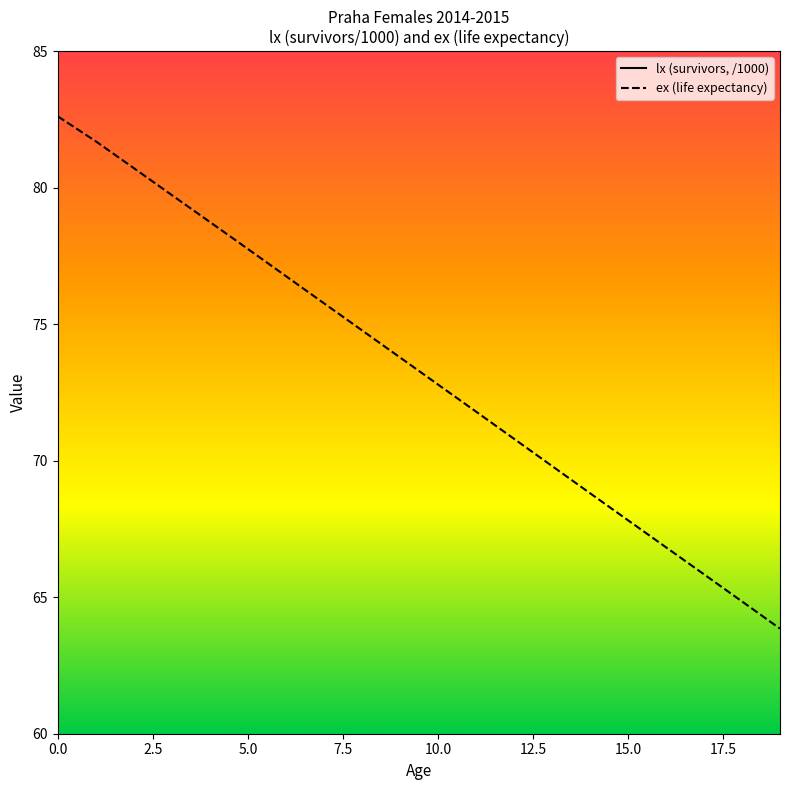

True or false: lx and ex cross at least once.

False